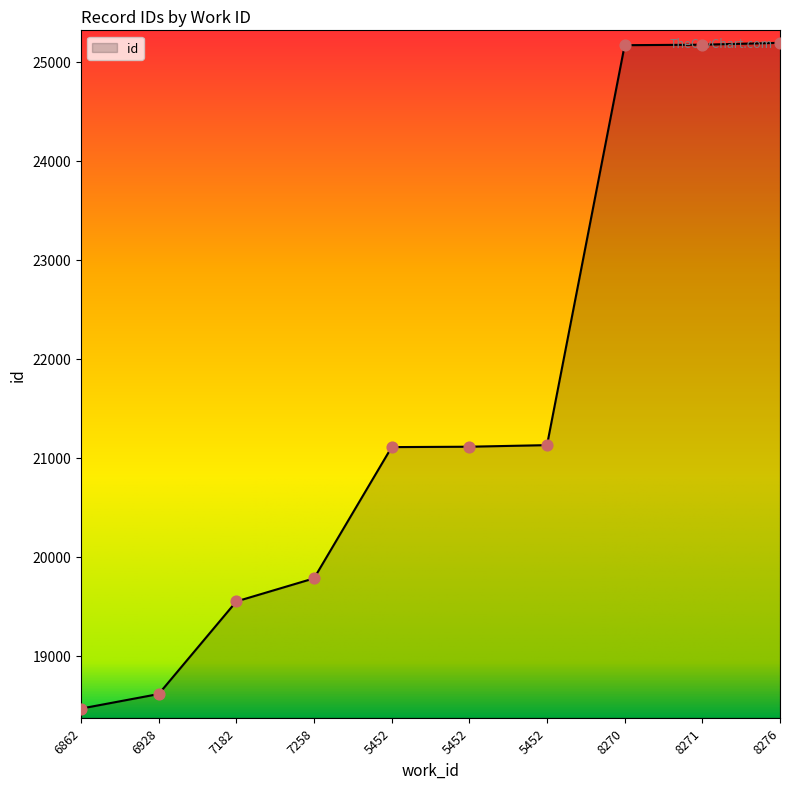

What is the change in value from 6928 to 5452?

+2493